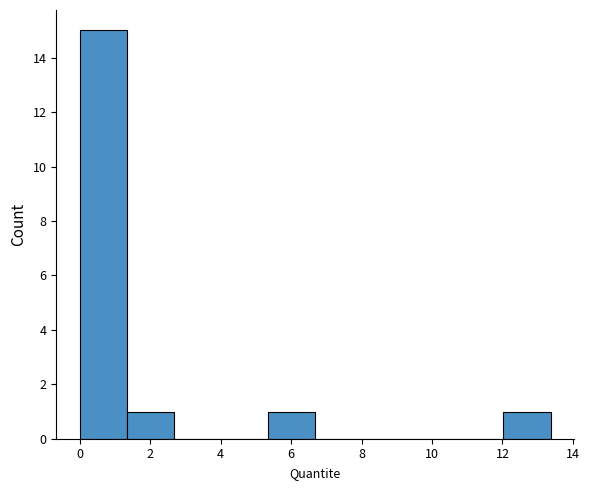

Over which range of the x-axis is the bar tallest?

0.0 to 1.4